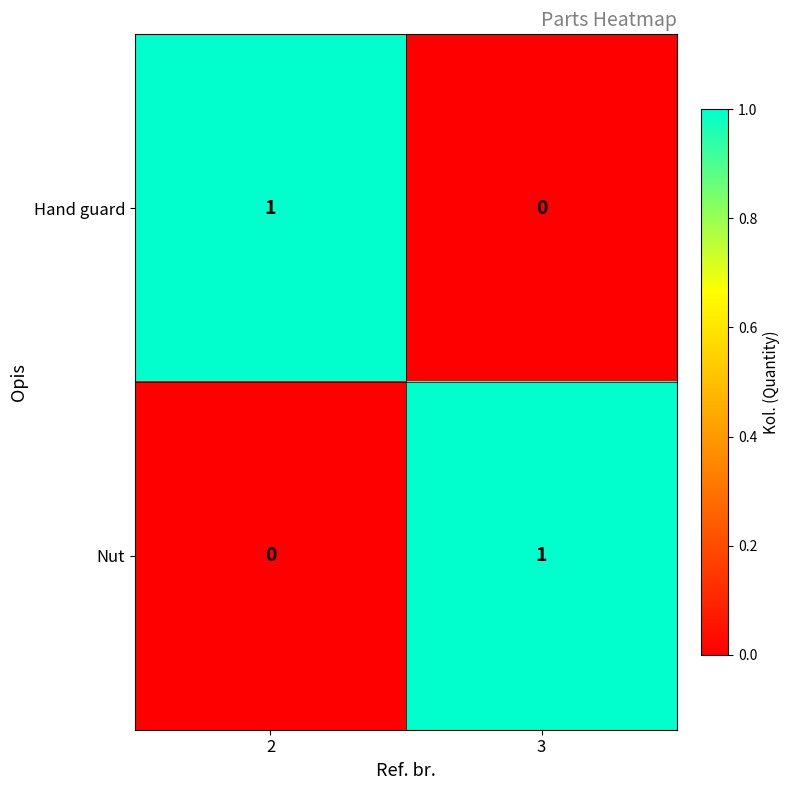

The Nut series shows -1 at 2. True or false?

False